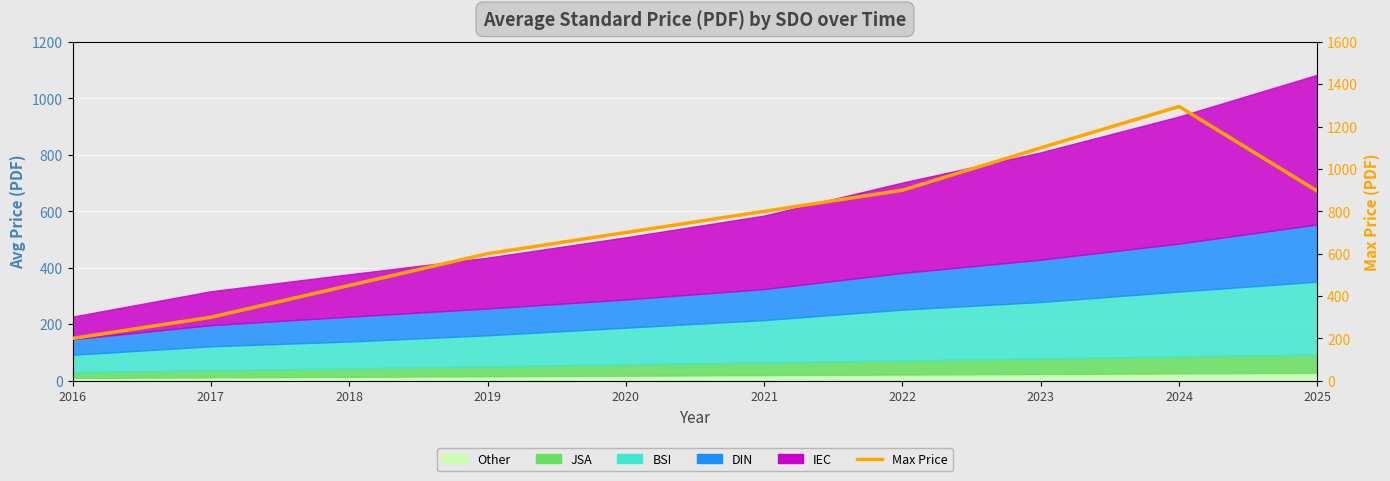

Count the number of values greater than 800.

4